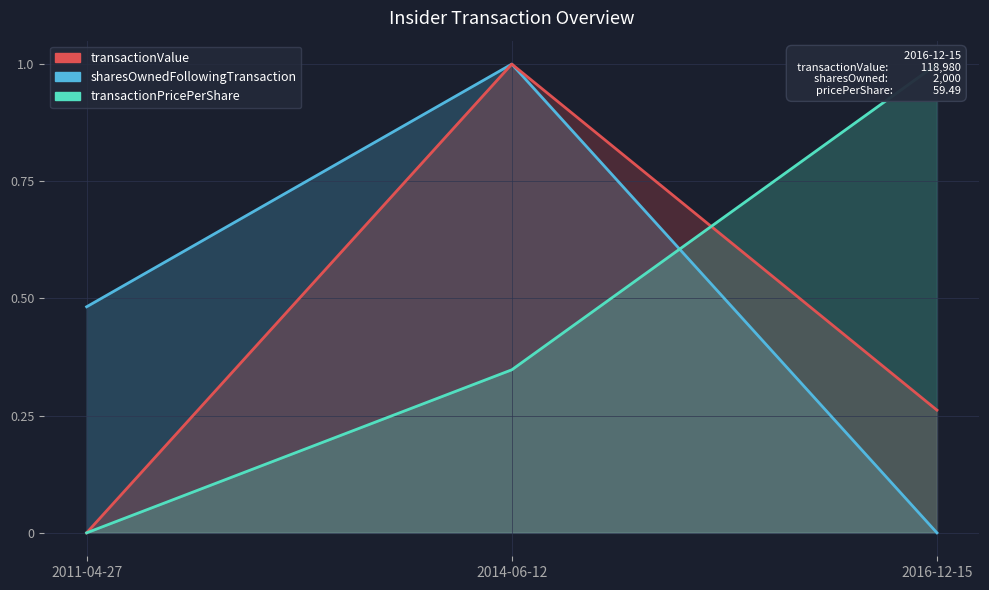

Is the value of sharesOwnedFollowingTransaction at 2014-06-12 greater than the value of transactionValue at 2016-12-15?

Yes